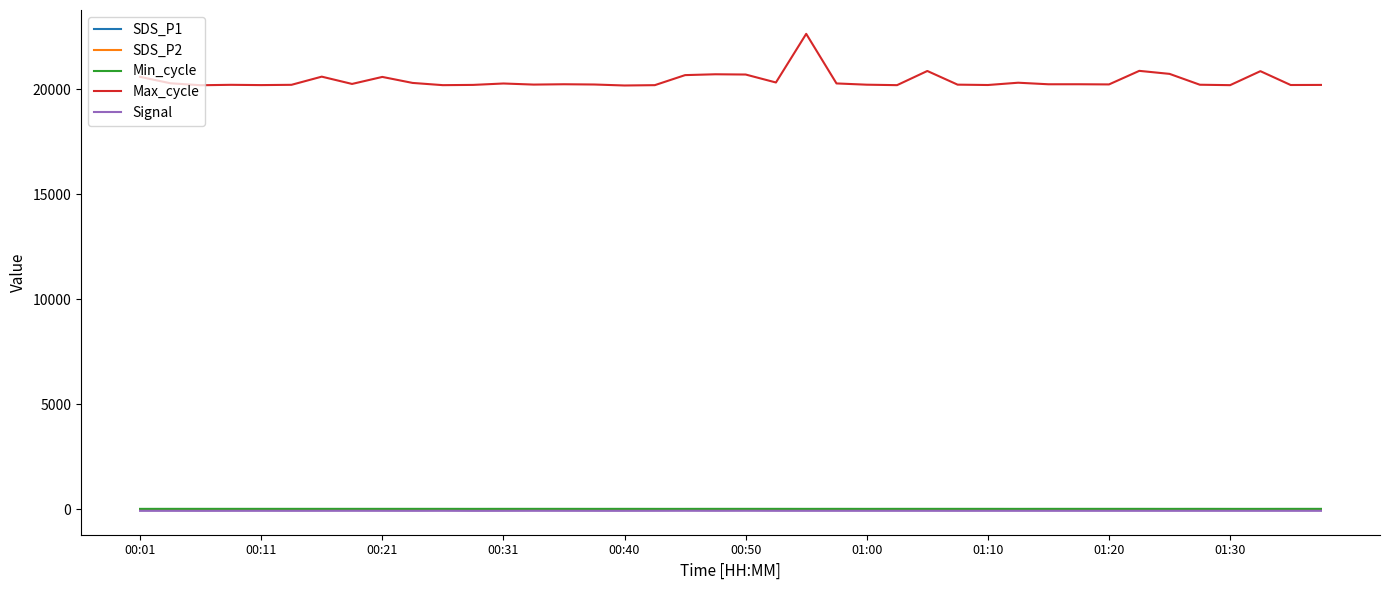

Which series has the largest range (max minus min)?

Max_cycle